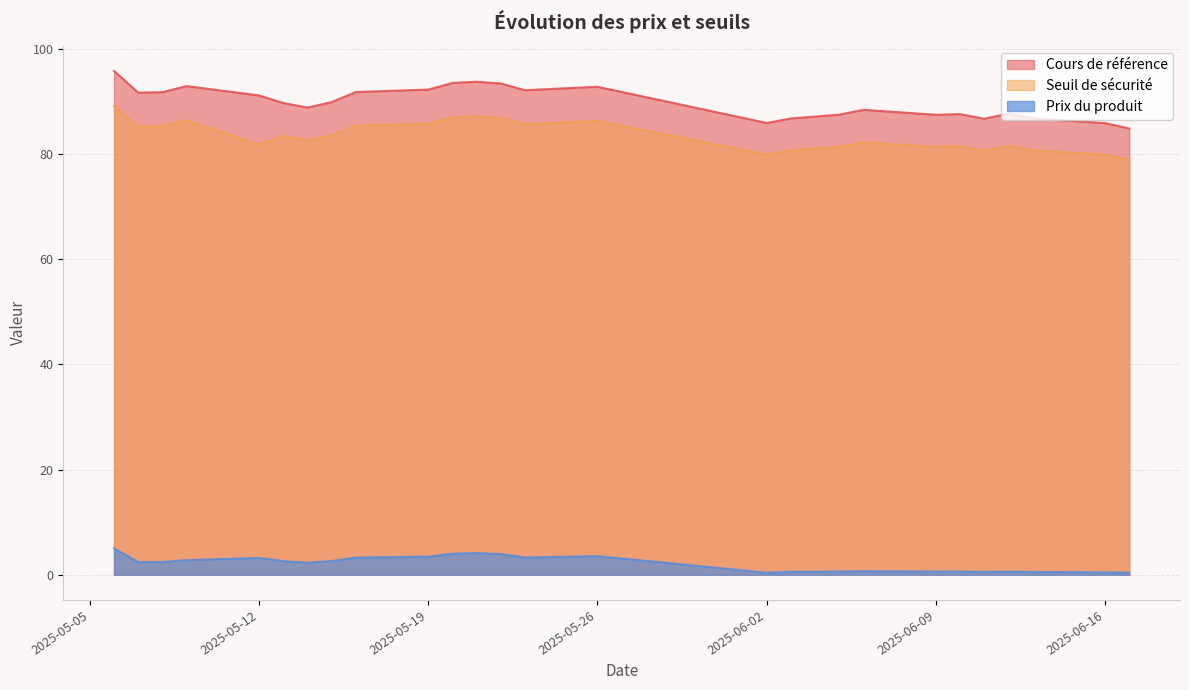

Rank the series at 2025-06-12 from lowest to highest value.

Prix du produit, Seuil de sécurité, Cours de référence